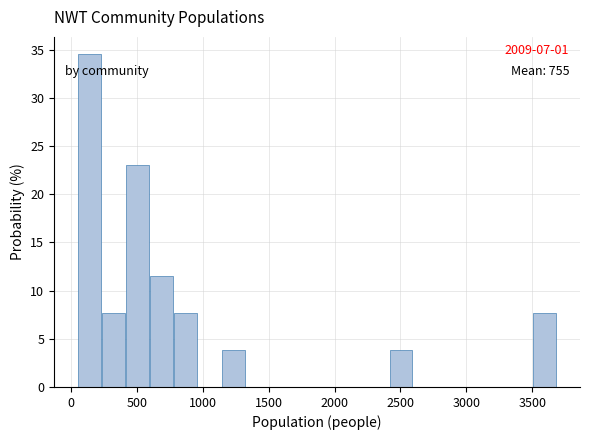

Read against the x-axis, roughly where is the centre of the tallest bar?

150